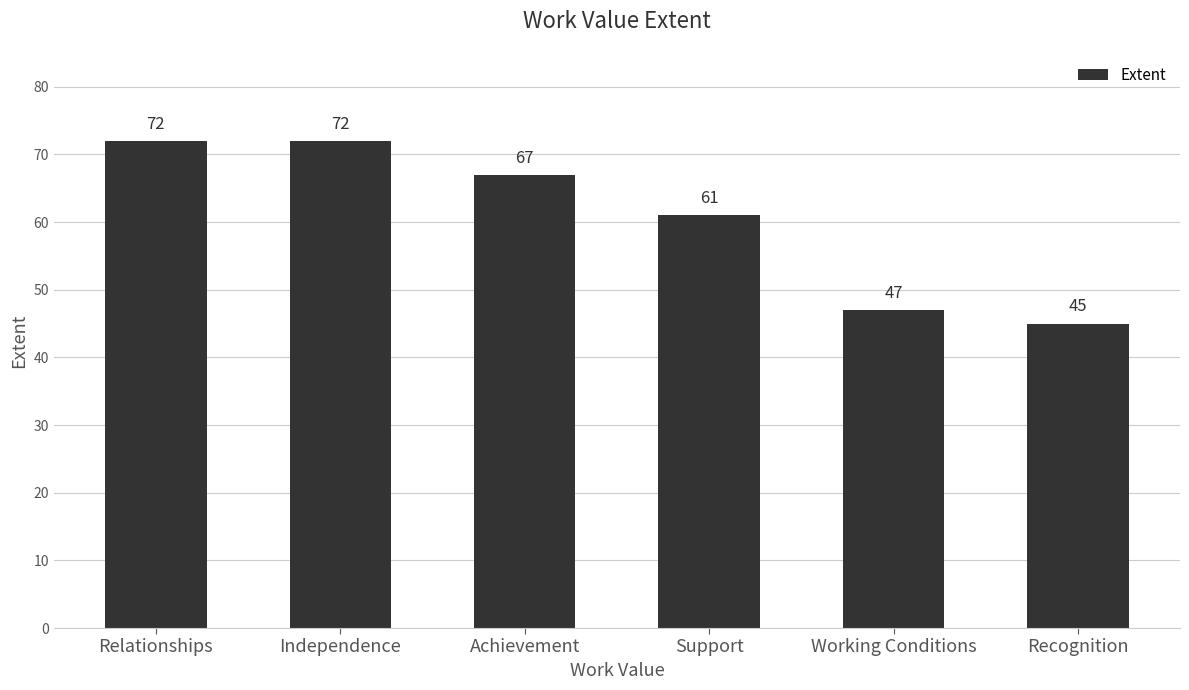

Which has a higher value, Relationships or Support?

Relationships